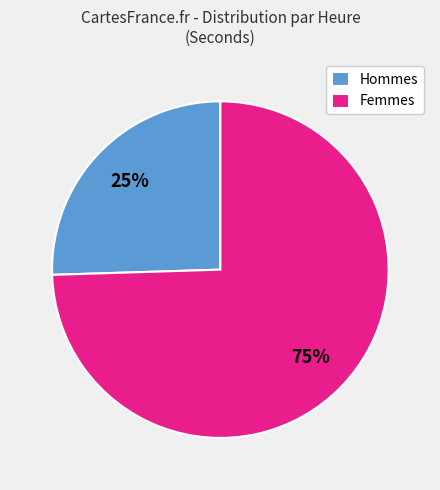

Is the sum of Hommes and Femmes greater than half?

Yes